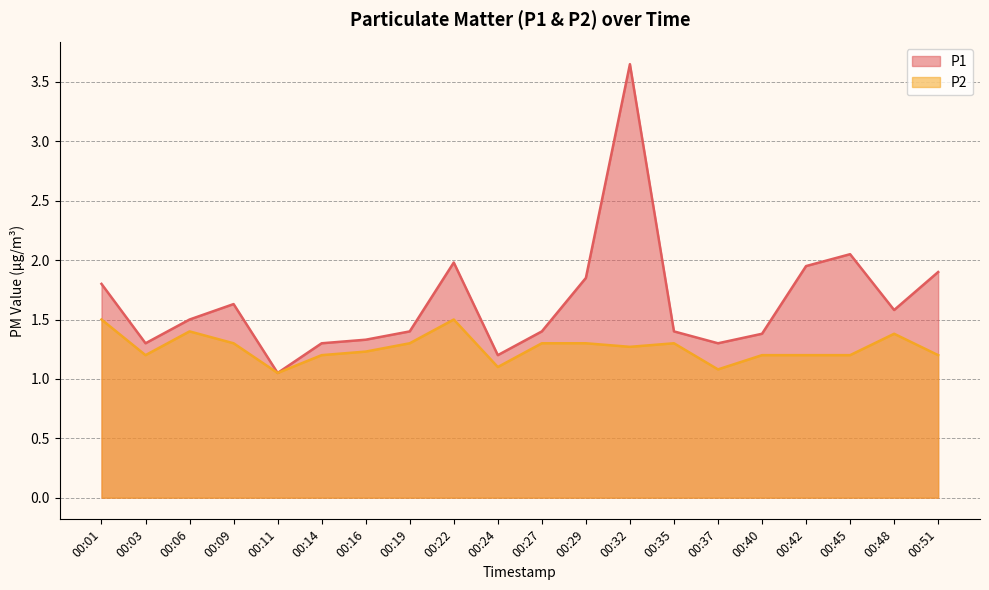

The value of P1 at 00:16 is 0.6. True or false?

False